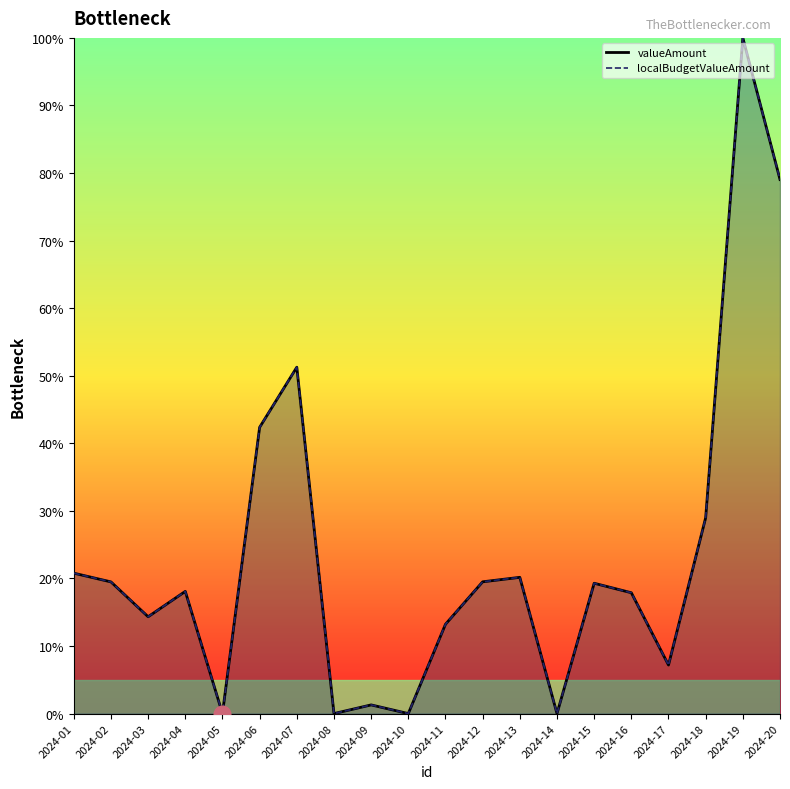

How many lines are shown in the chart?

2